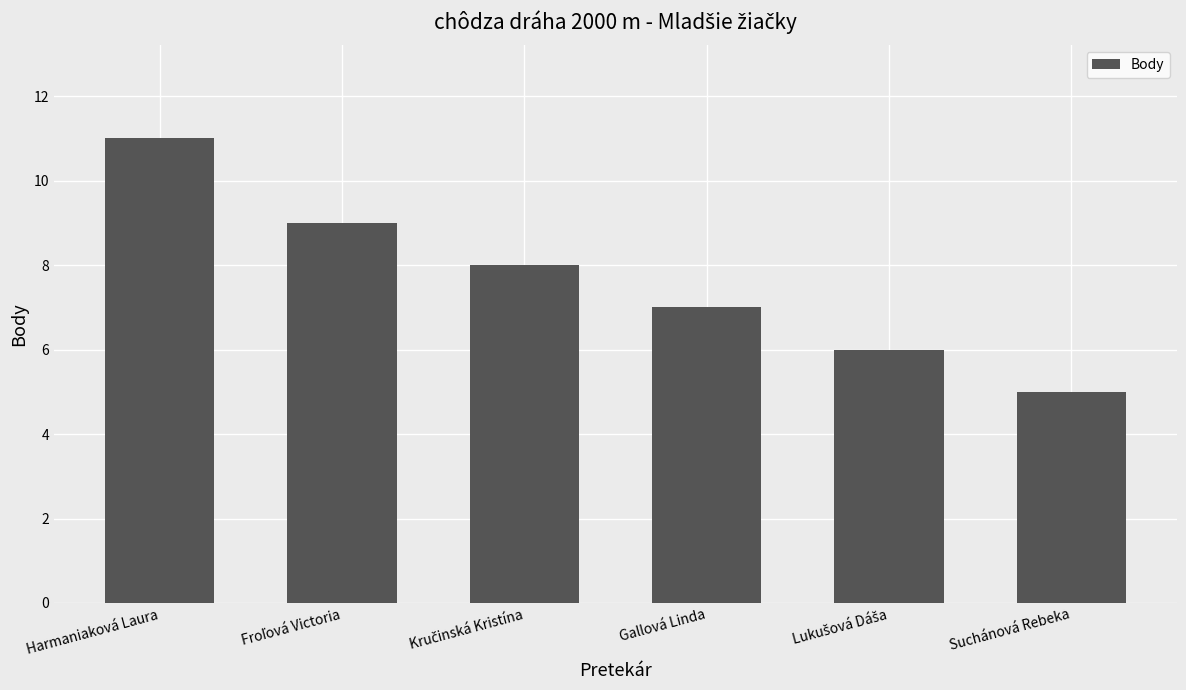

How many data points does each series have?

6